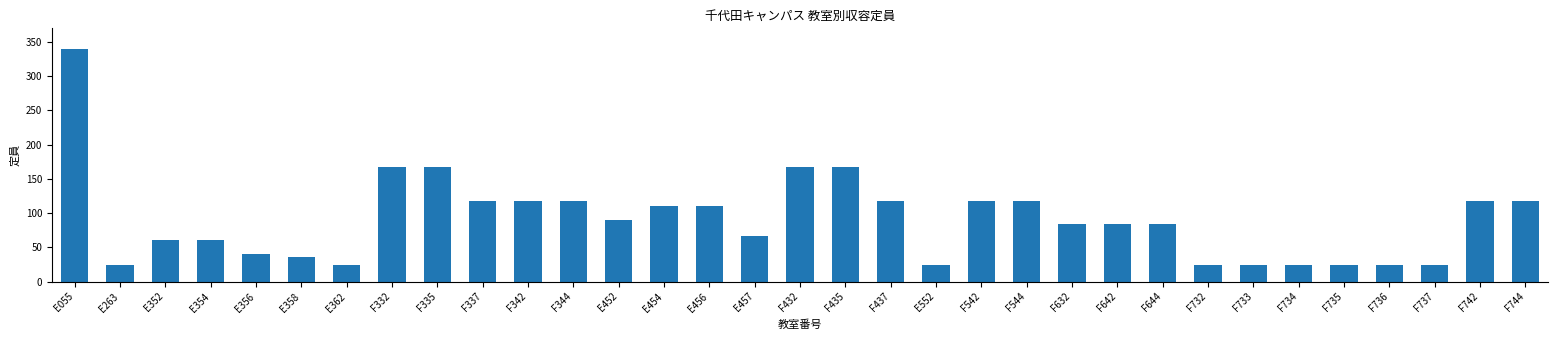

What is the smallest value displayed?

24